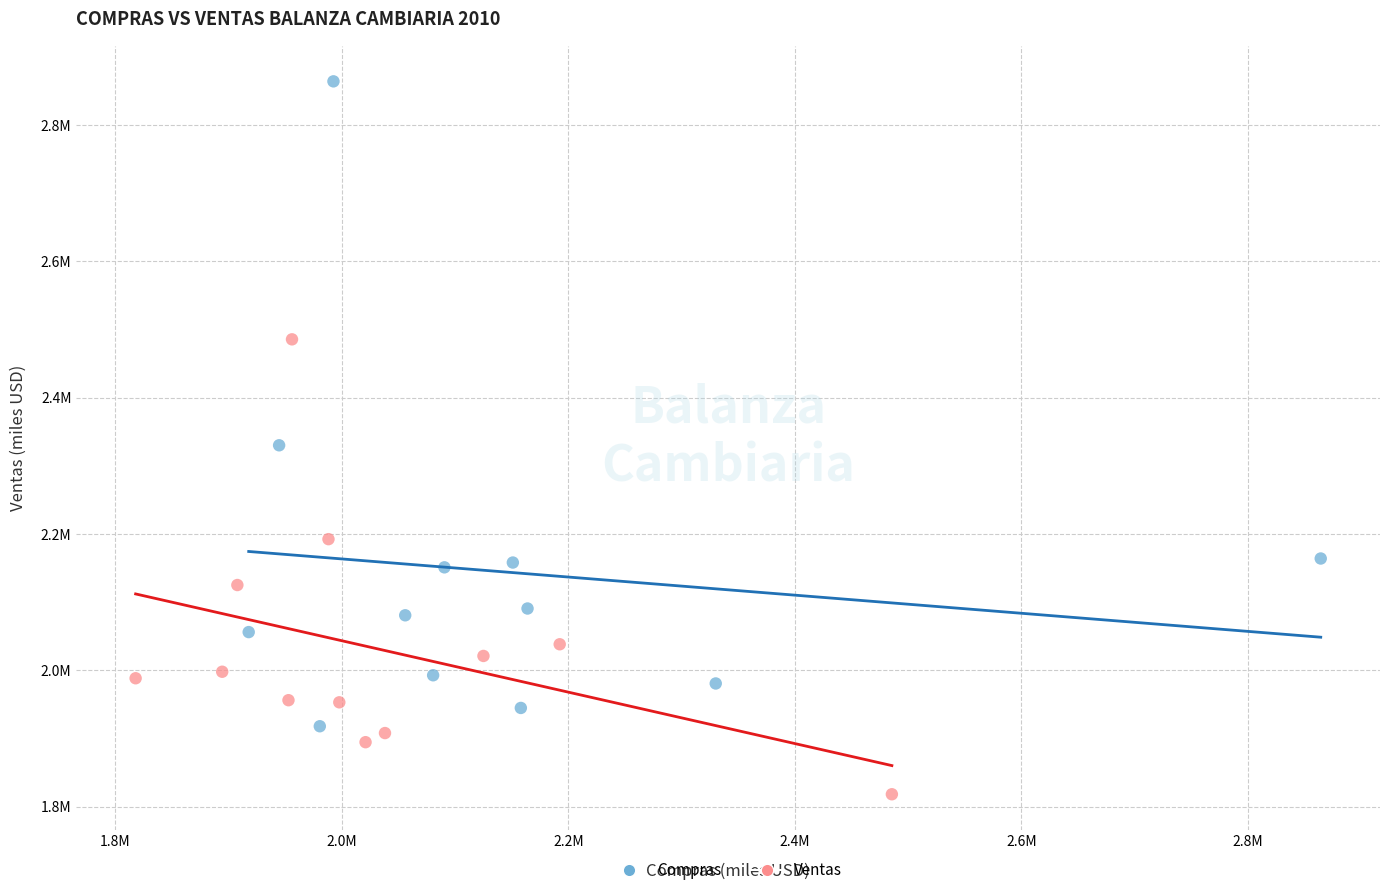

Which series reaches the minimum Y coordinate?

Ventas